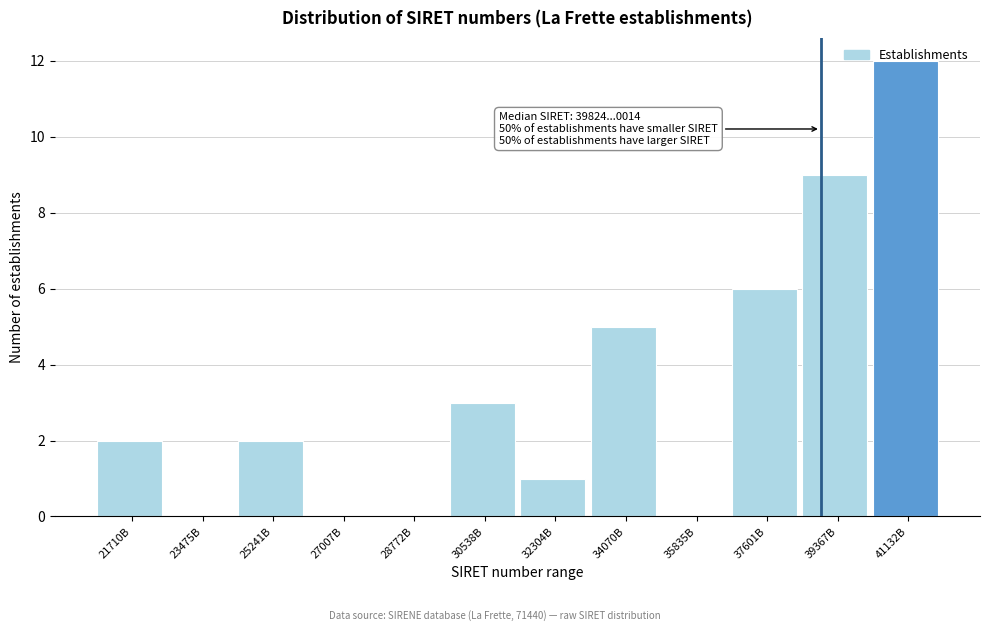

Which label corresponds to the largest value in the chart?

41132B